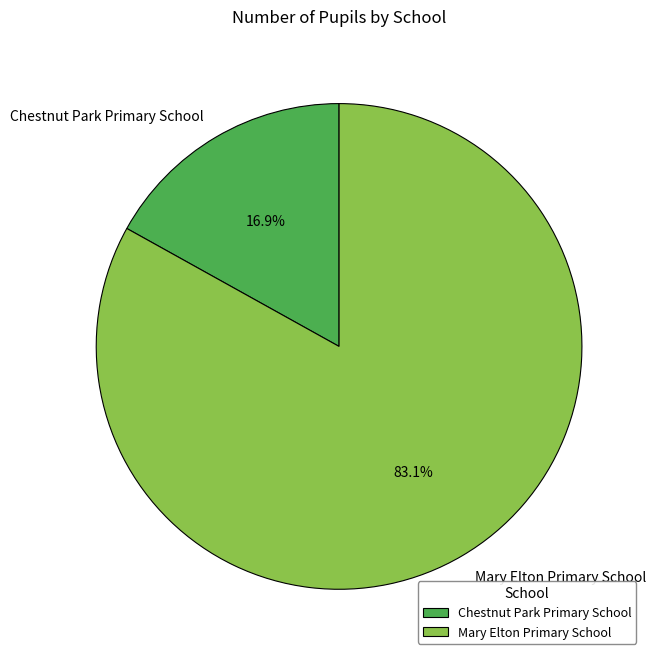

How many segments does this pie chart have?

2